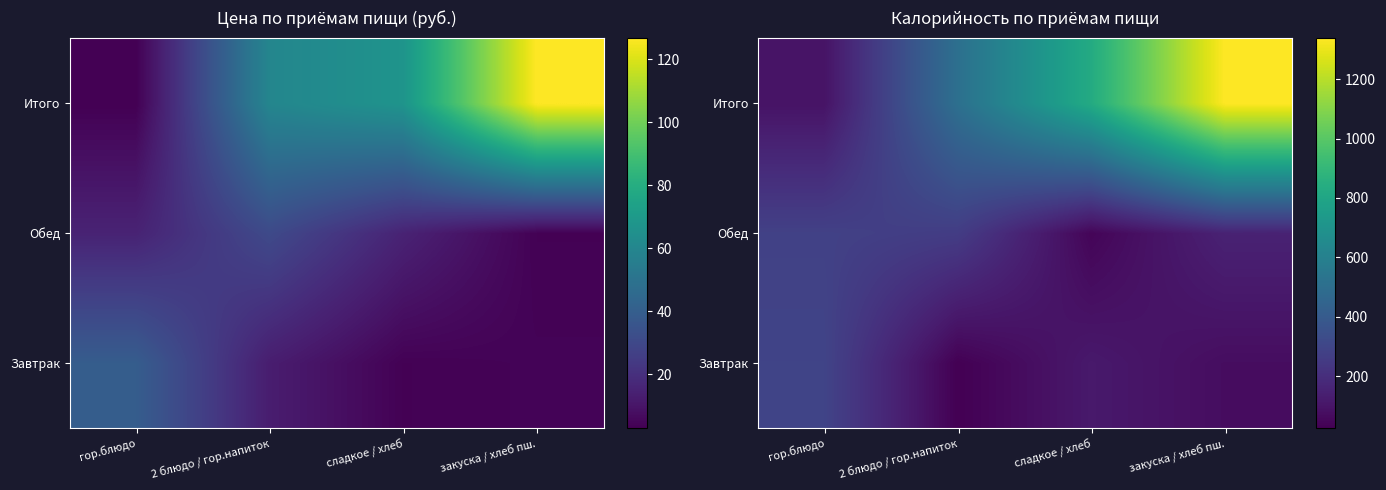

What is the difference between the Обед values at гор.блюдо and сладкое / хлеб?

238